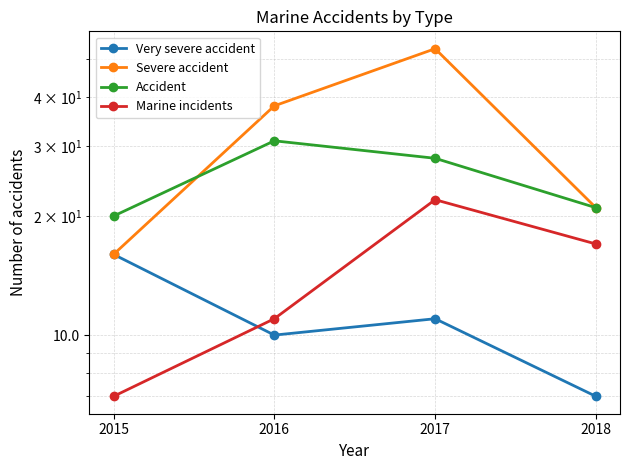

How many series are shown in this chart?

4